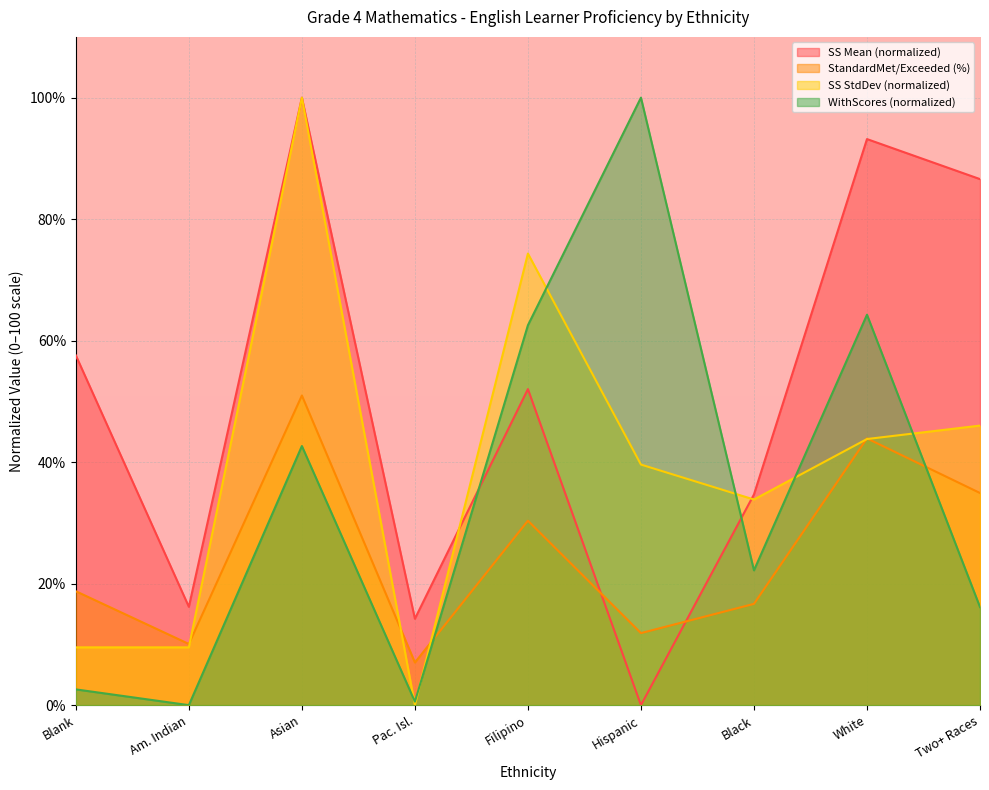

At which label does SS Mean (normalized) reach its minimum?

Hispanic